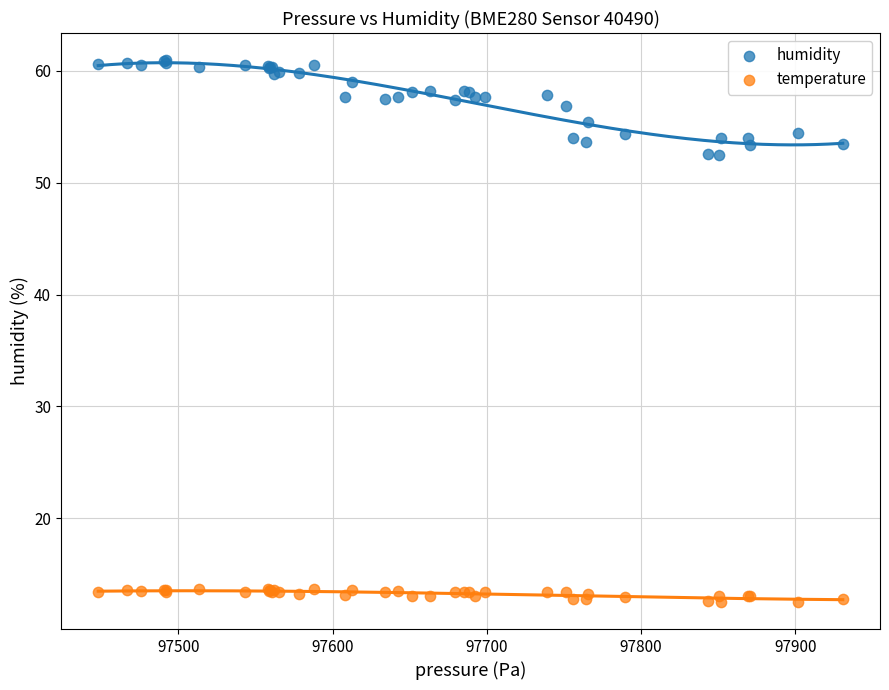

Which series contains the lowest Y value?

temperature